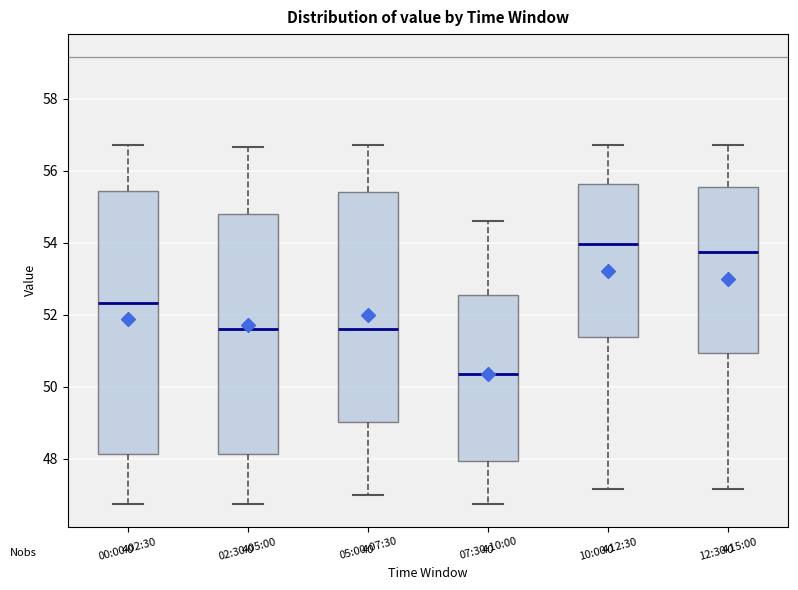

Reading left to right, transcribe this box plot: for each box, give where its median line is, the range the box spans, and where its two whiskers end, as read against the y-axis. The values are not printed on the chart, so give them approximately, as read against the axis.

00:00-02:30: median 52.4, box 48.2 to 55.4, whiskers 46.8 to 56.8
02:30-05:00: median 51.6, box 48.2 to 54.8, whiskers 46.8 to 56.6
05:00-07:30: median 51.6, box 49.0 to 55.4, whiskers 47.0 to 56.8
07:30-10:00: median 50.4, box 48.0 to 52.6, whiskers 46.8 to 54.6
10:00-12:30: median 54.0, box 51.4 to 55.6, whiskers 47.2 to 56.8
12:30-15:00: median 53.8, box 51.0 to 55.6, whiskers 47.2 to 56.8